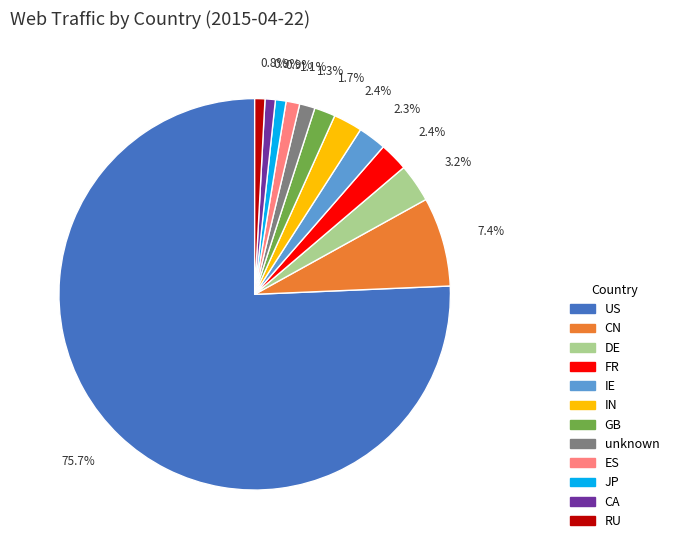

Which has a higher value, RU or FR?

FR